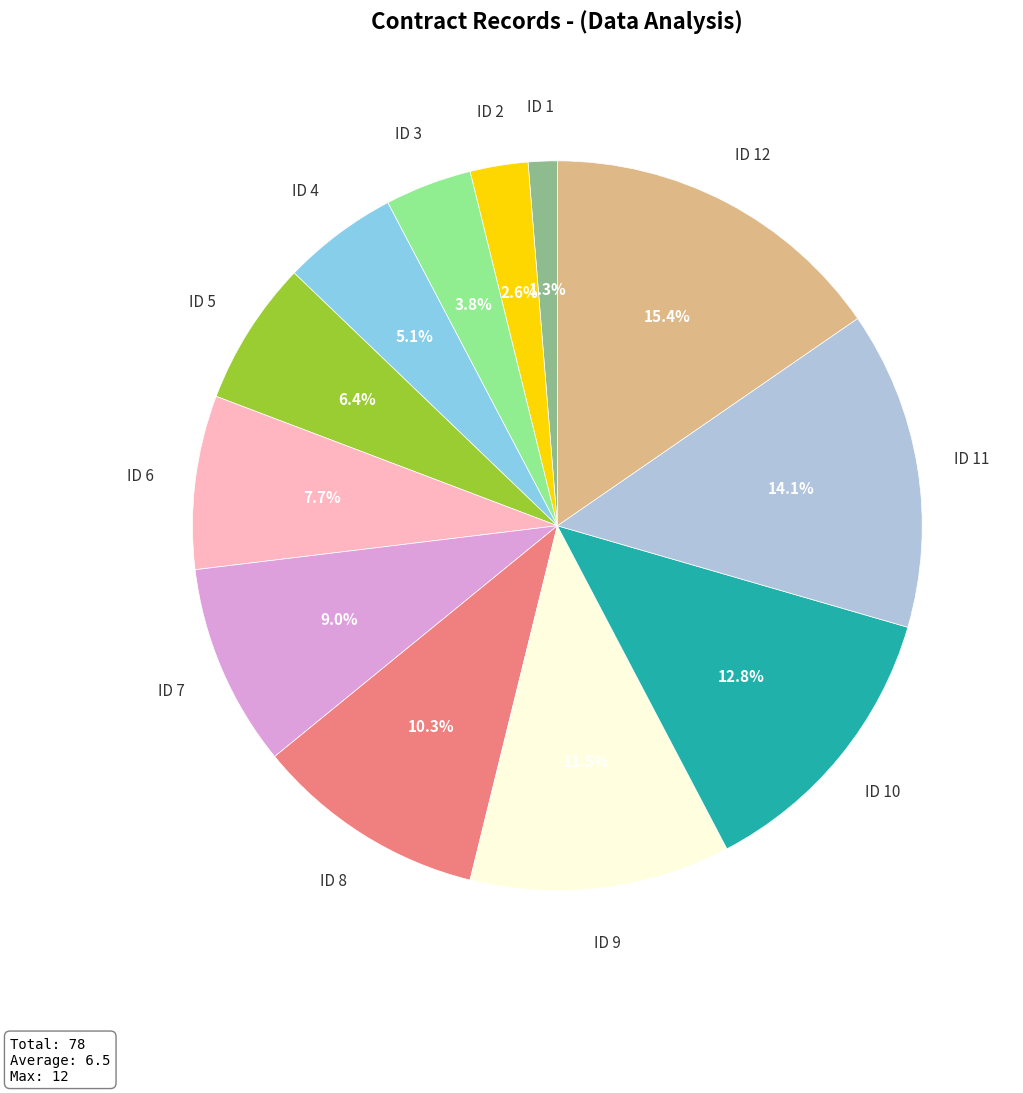

Is it true that ID 6 is 1% of the pie?

False